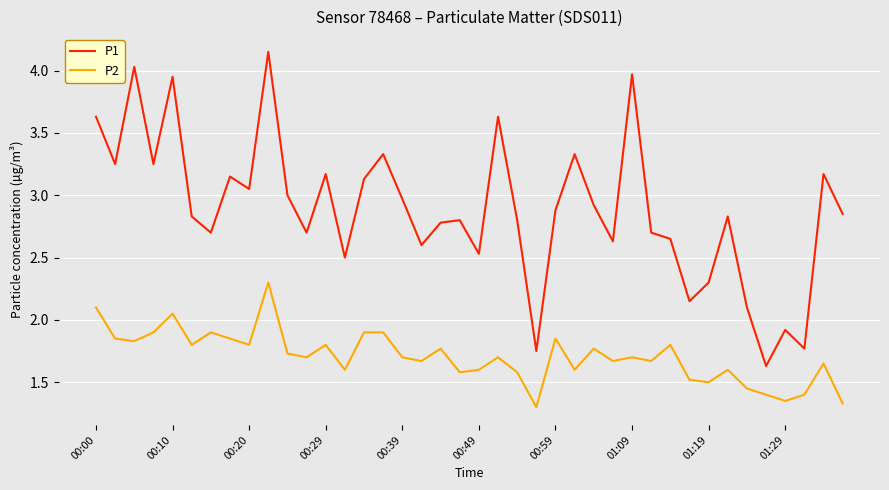

Which series has the largest total across all categories?

P1